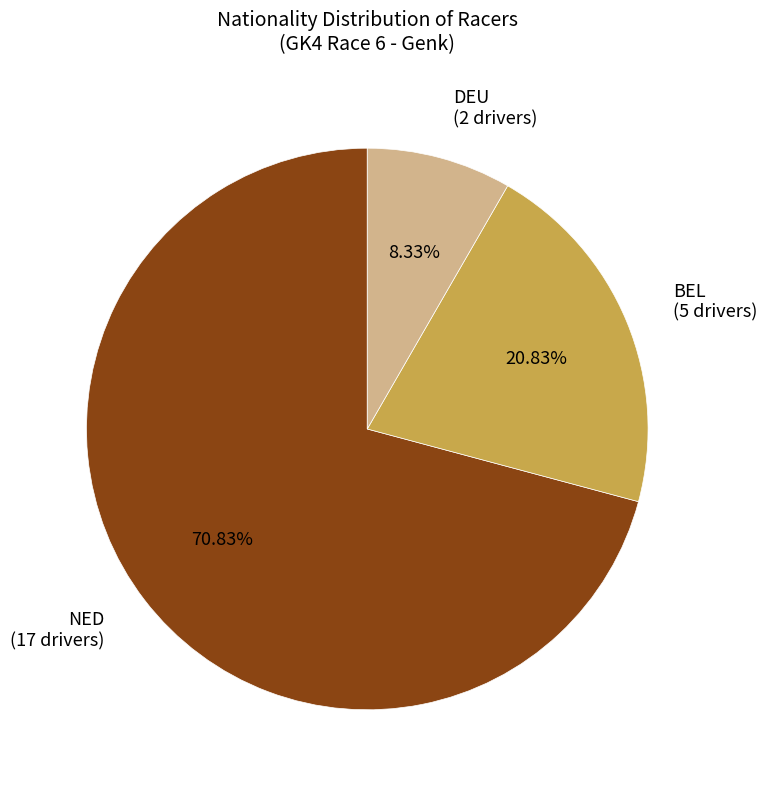

Is DEU the majority of the pie?

No